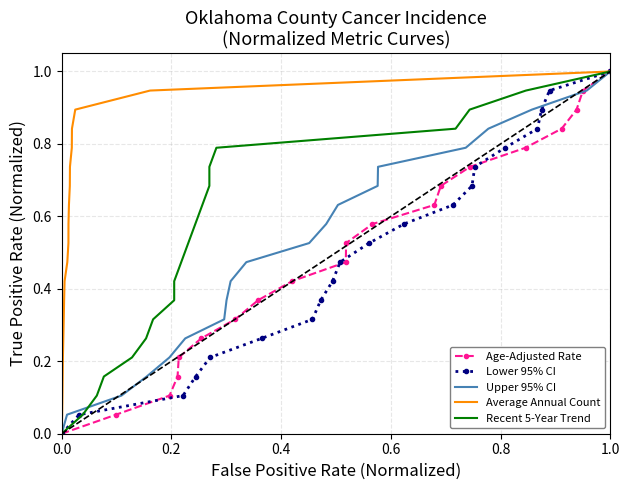

What is the greatest value displayed?

1.0